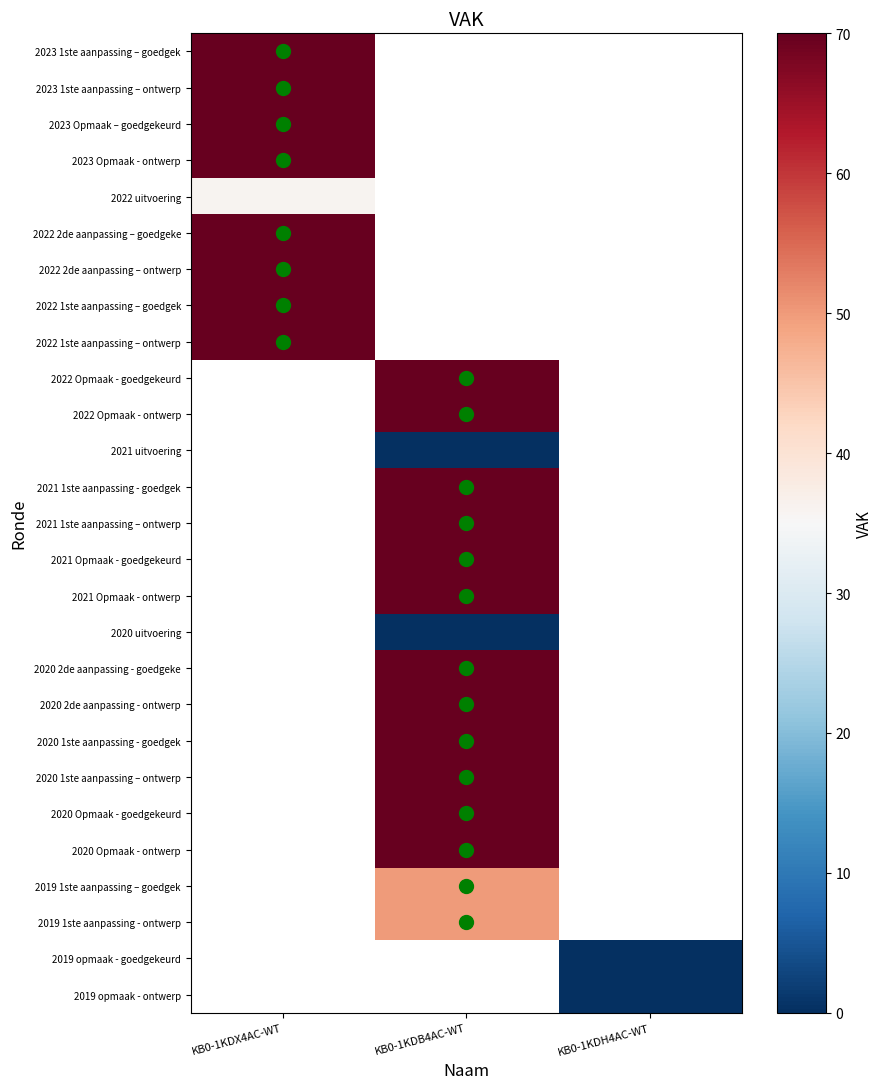

Between KB0-1KDB4AC-WT and KB0-1KDX4AC-WT, which is larger?

KB0-1KDX4AC-WT